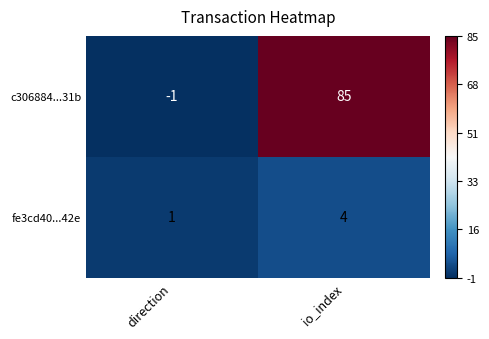

What is the difference between the maximum and minimum values in the c306884...31b series?

86